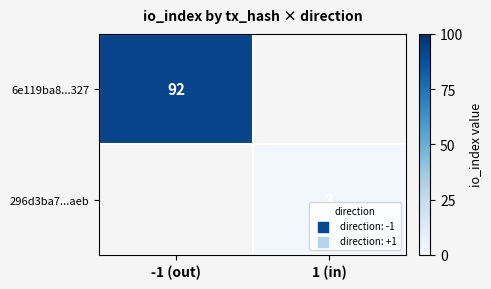

Is the value of 296d3ba7...aeb at 1 (in) greater than the value of 6e119ba8...327 at -1 (out)?

No